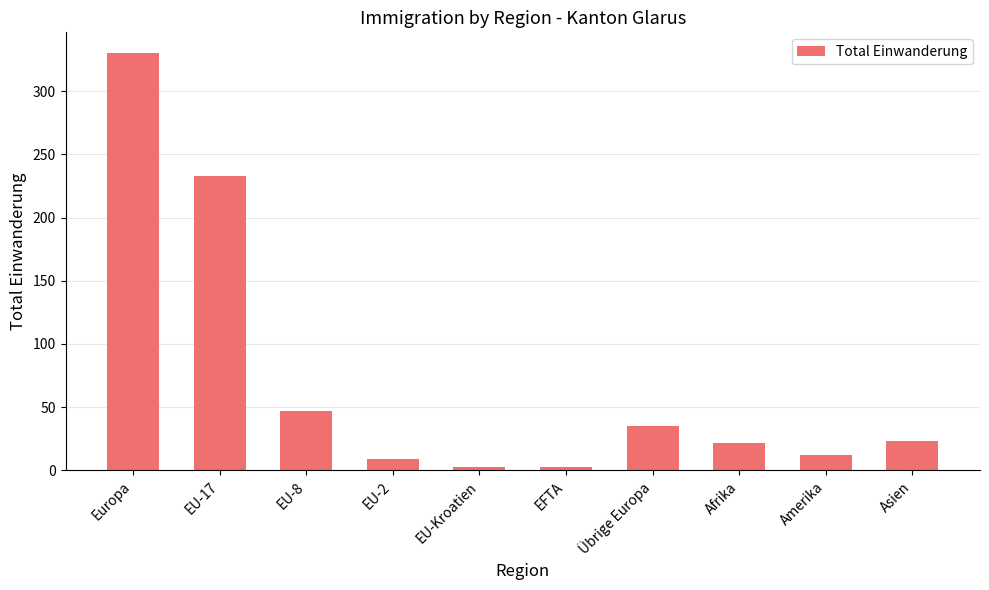

What is the smallest value displayed?

3